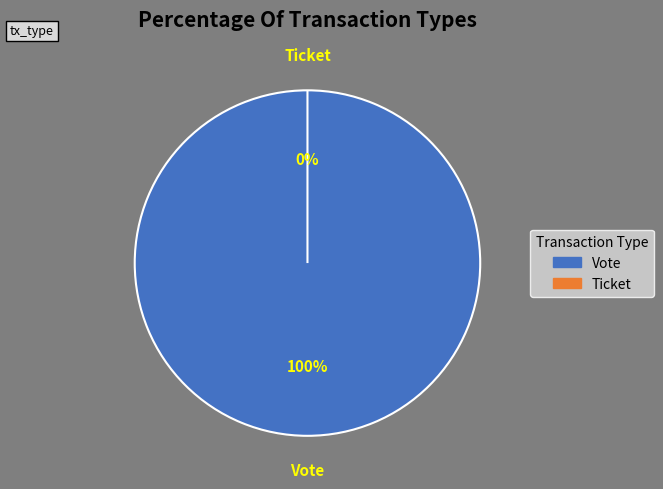

Count the number of slices in the pie.

2